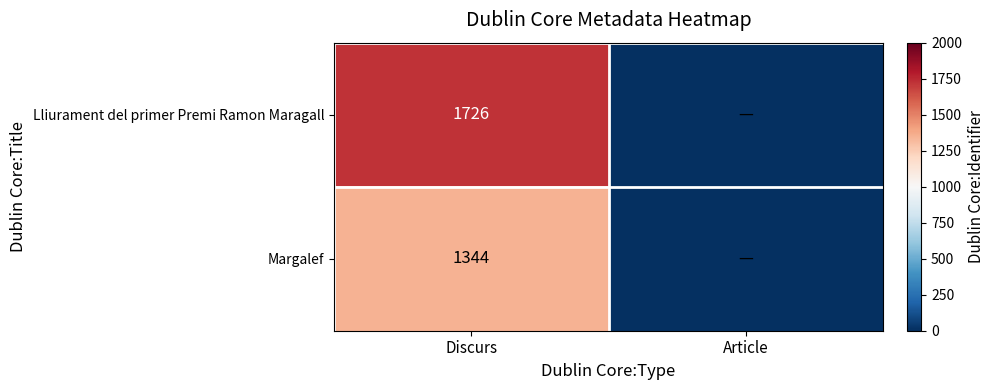

Rank the series at Discurs from highest to lowest value.

Lliurament del primer Premi Ramon Maragall, Margalef